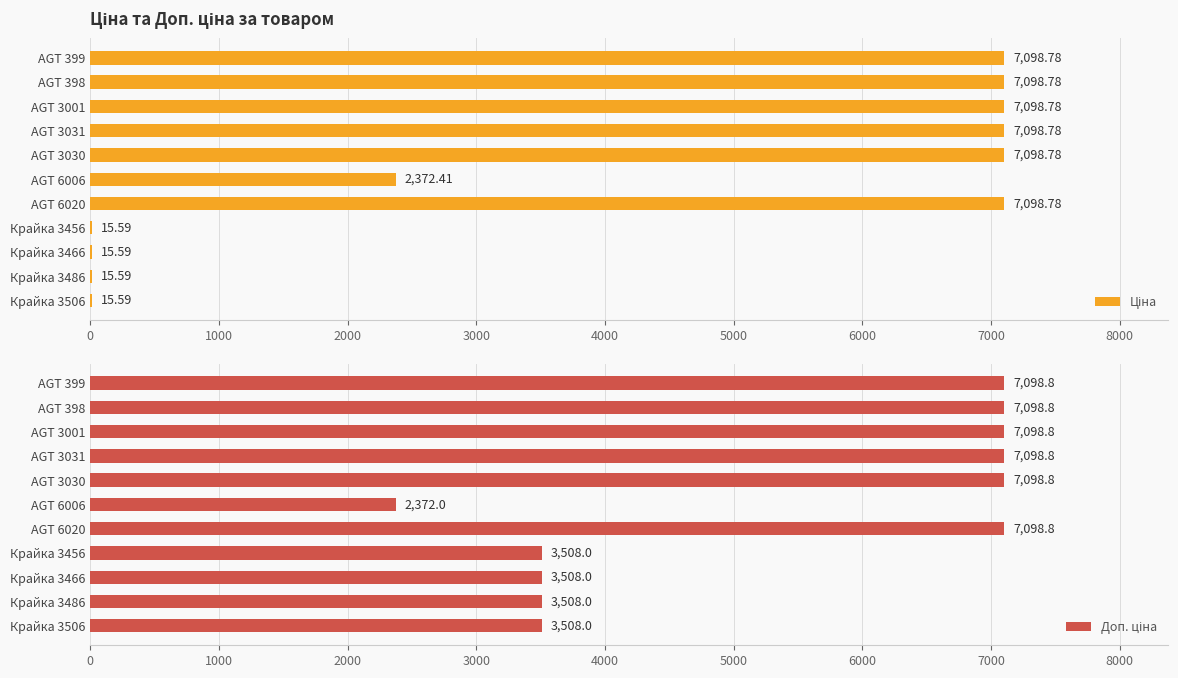

What is the value of the Ціна bar at the 11th from the left?

15.6